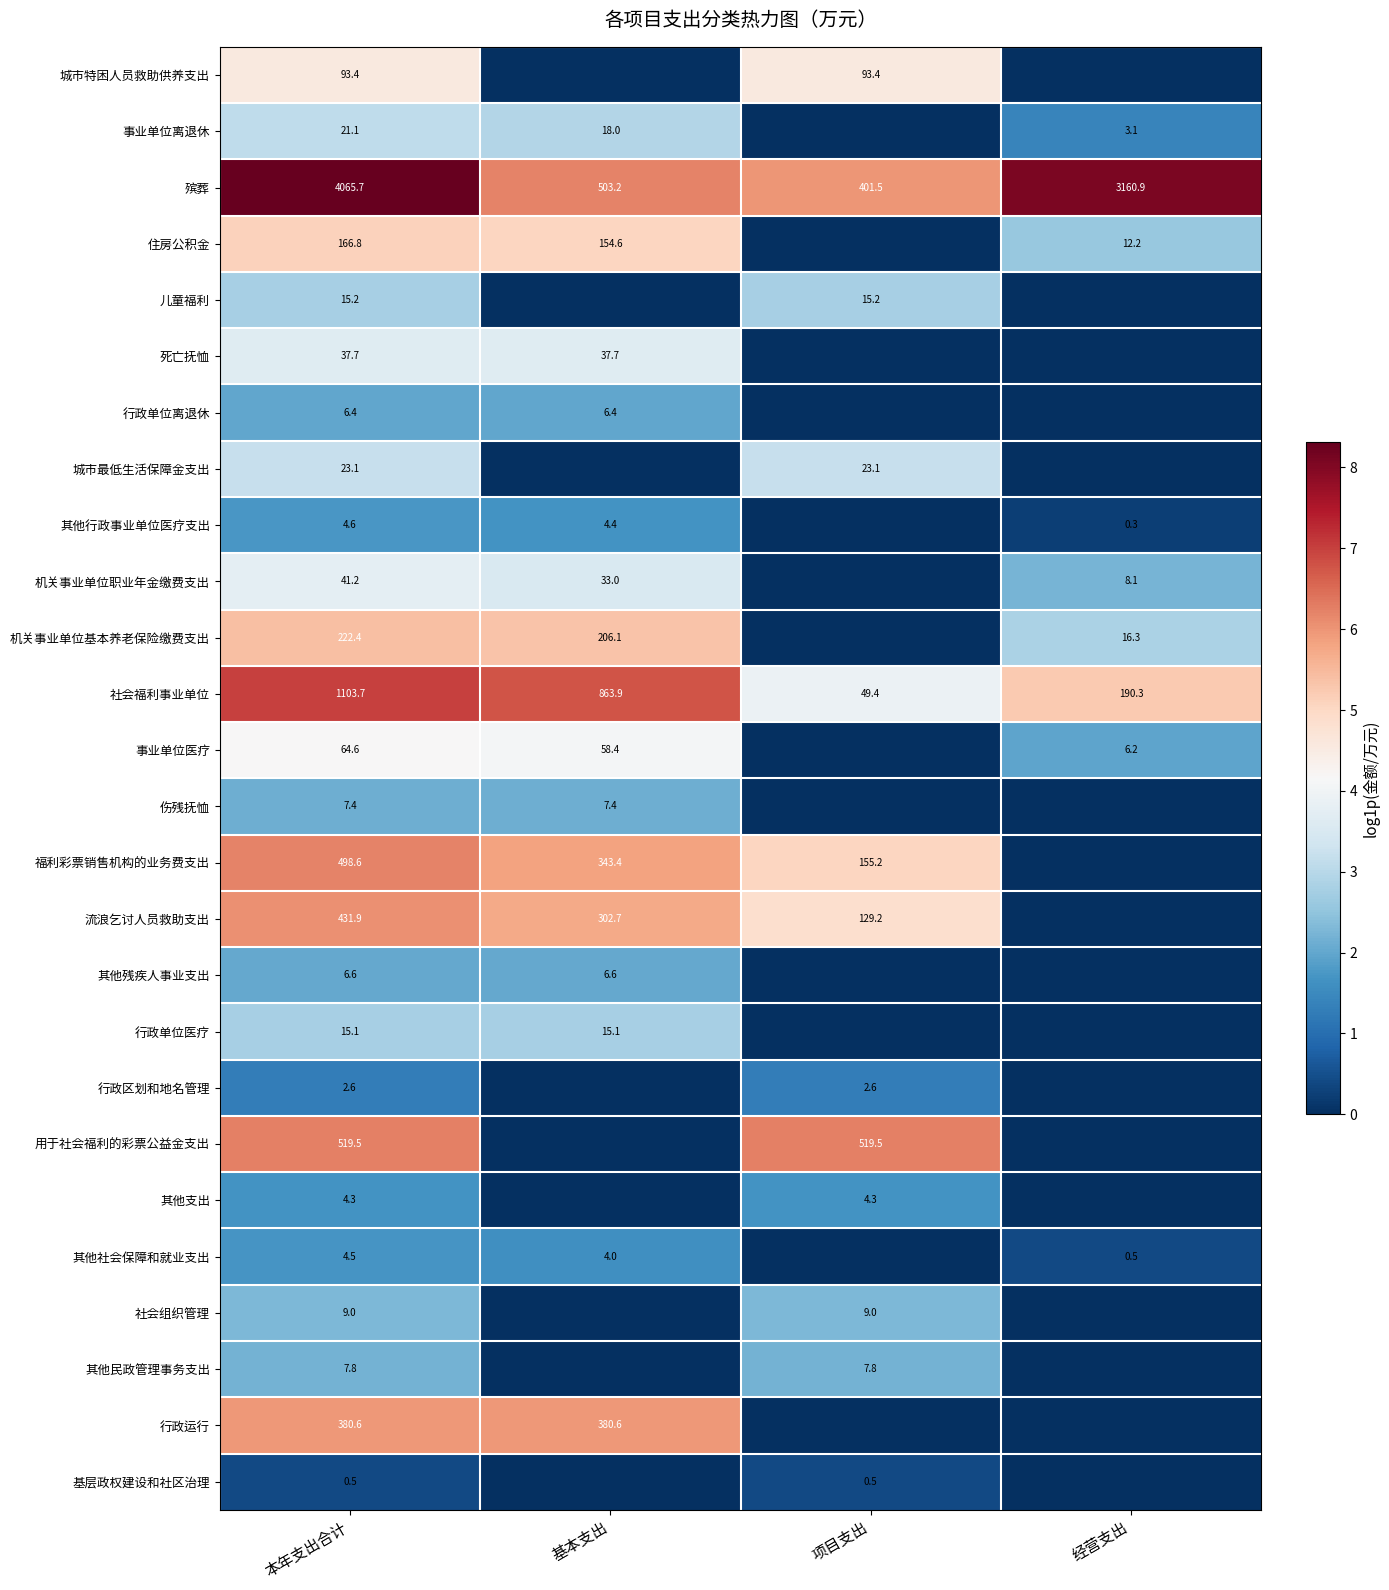

True or false: 行政区划和地名管理 has a value of 0.7 at 项目支出.

False